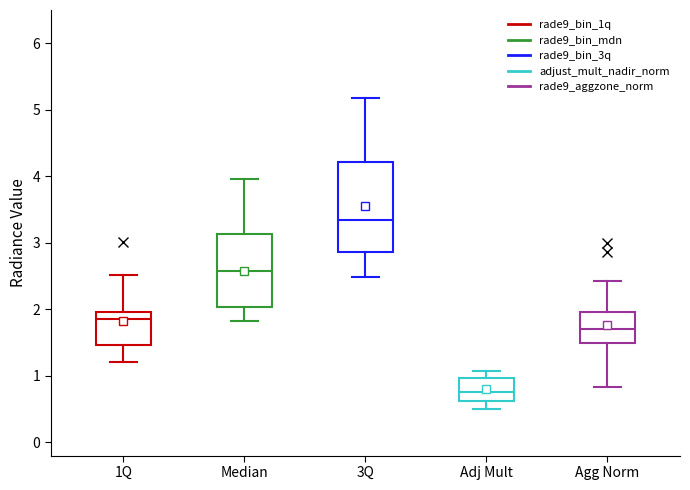

Reading left to right, read every box against the y-axis: the position of its median line, the range the box covers, and the ends of its whiskers. The values are not printed on the chart, so give them approximately, as read against the axis.

1Q: median 1.9, box 1.5 to 2.0, whiskers 1.2 to 2.5
Median: median 2.6, box 2.0 to 3.1, whiskers 1.8 to 4.0
3Q: median 3.3, box 2.9 to 4.2, whiskers 2.5 to 5.2
Adj Mult: median 0.8, box 0.6 to 1.0, whiskers 0.5 to 1.1
Agg Norm: median 1.7, box 1.5 to 2.0, whiskers 0.8 to 2.4